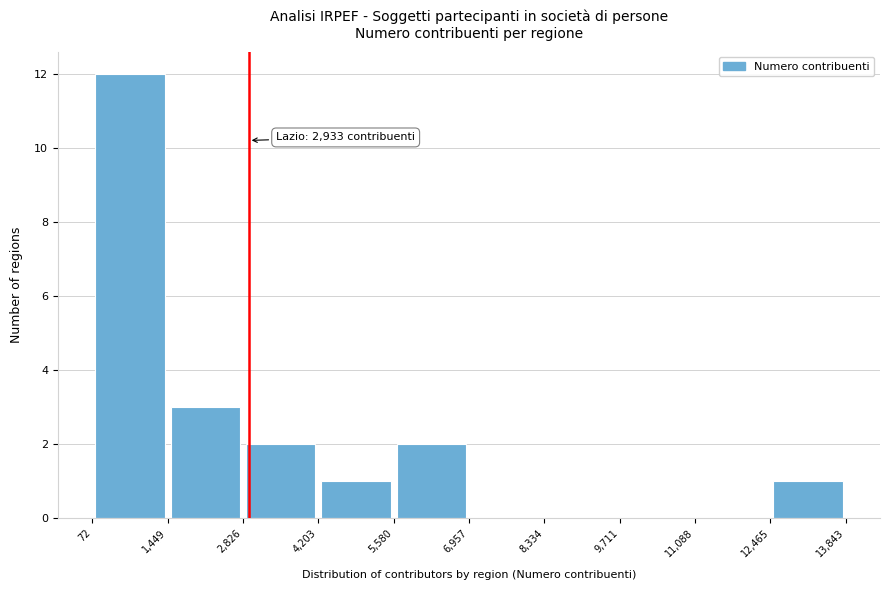

Which range on the x-axis has the tallest bar?

72 to 1,449